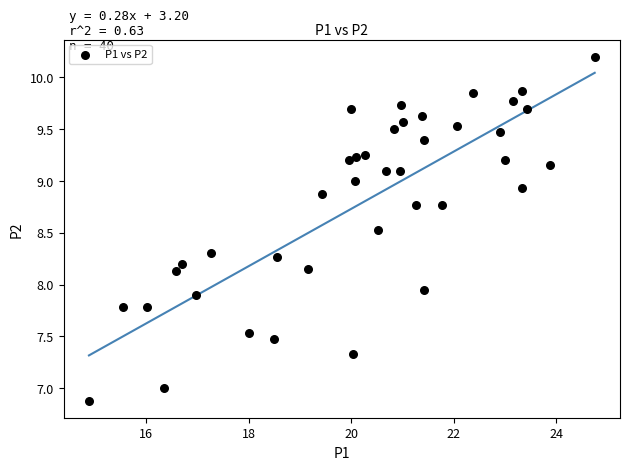

What is the range of Y values (max minus min)?

3.3